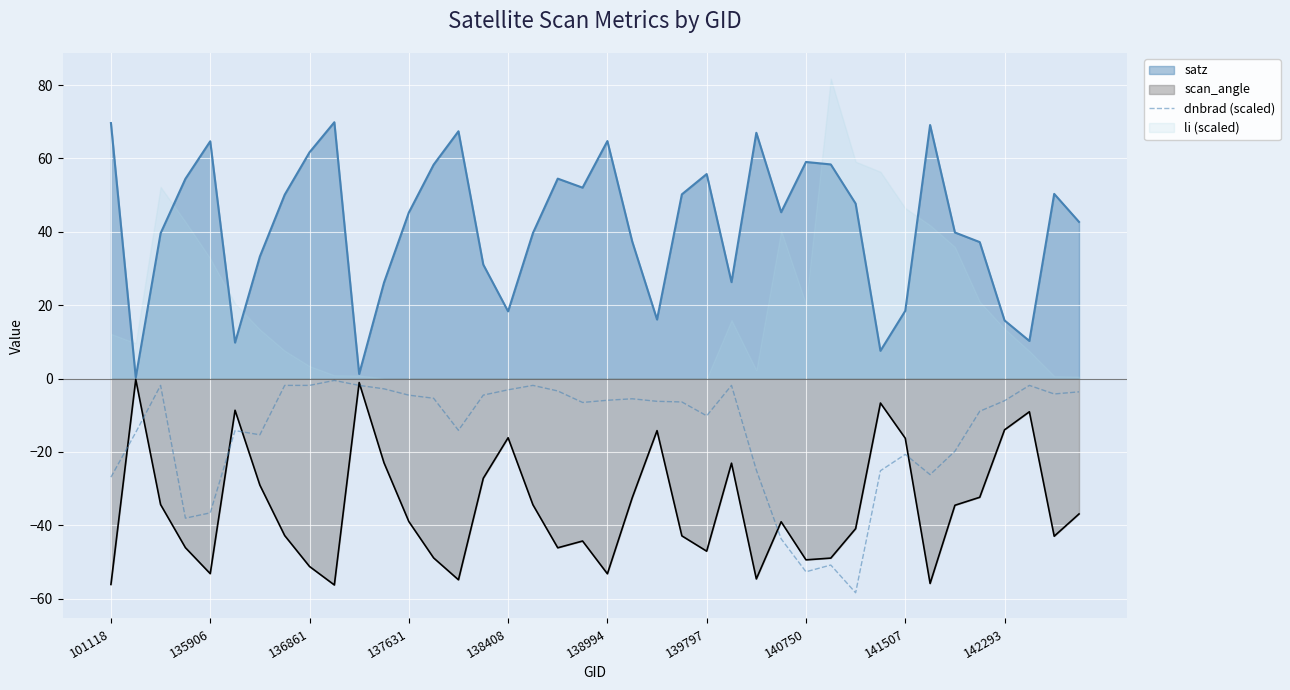

True or false: dnbrad (scaled) and satz intersect in this chart.

False